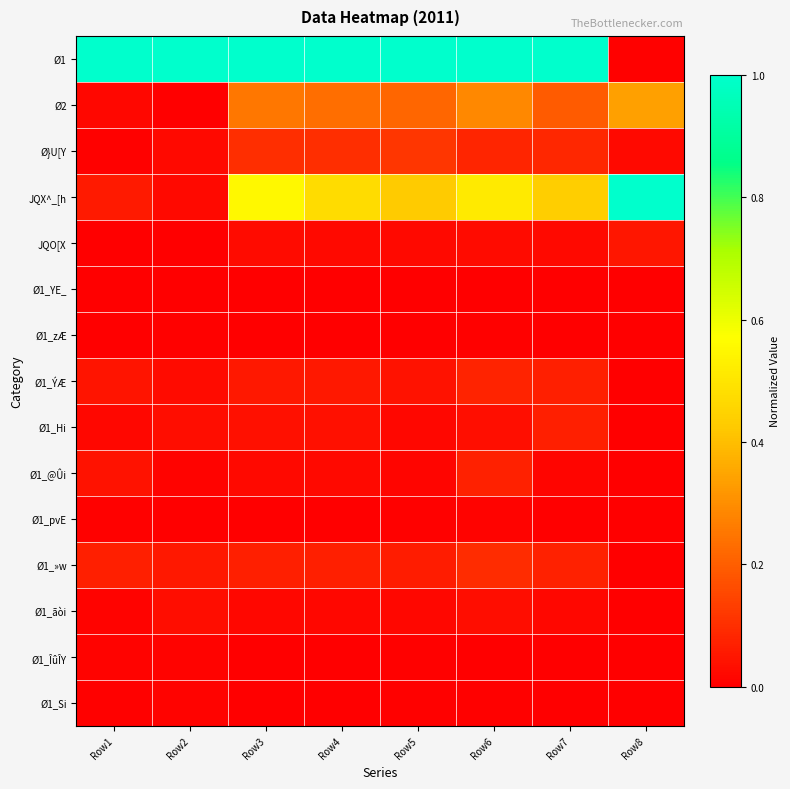

Reading right to left, transcribe all the data shown in this chart.

Ø1: Row8=0.0	Row7=1.0	Row6=1.0	Row5=1.0	Row4=1.0	Row3=1.0	Row2=1.0	Row1=1.0
Ø2: Row8=0.3	Row7=0.2	Row6=0.3	Row5=0.2	Row4=0.2	Row3=0.3	Row2=0.0	Row1=0.0
Ø}U[Y: Row8=0.0	Row7=0.1	Row6=0.1	Row5=0.1	Row4=0.1	Row3=0.1	Row2=0.0	Row1=0.0
JQX^_[h: Row8=1.0	Row7=0.4	Row6=0.5	Row5=0.4	Row4=0.5	Row3=0.6	Row2=0.0	Row1=0.1
JQO[X: Row8=0.0	Row7=0.0	Row6=0.0	Row5=0.0	Row4=0.0	Row3=0.0	Row2=0.0	Row1=0.0
Ø1_YE_: Row8=0.0	Row7=0.0	Row6=0.0	Row5=0.0	Row4=0.0	Row3=0.0	Row2=0.0	Row1=0.0
Ø1_zÆ: Row8=0.0	Row7=0.0	Row6=0.0	Row5=0.0	Row4=0.0	Row3=0.0	Row2=0.0	Row1=0.0
Ø1_ÝÆ: Row8=0.0	Row7=0.1	Row6=0.1	Row5=0.0	Row4=0.1	Row3=0.1	Row2=0.0	Row1=0.0
Ø1_Hi: Row8=0.0	Row7=0.1	Row6=0.0	Row5=0.0	Row4=0.0	Row3=0.0	Row2=0.0	Row1=0.0
Ø1_@Ûi: Row8=0.0	Row7=0.0	Row6=0.1	Row5=0.0	Row4=0.0	Row3=0.0	Row2=0.0	Row1=0.0
Ø1_pvE: Row8=0.0	Row7=0.0	Row6=0.0	Row5=0.0	Row4=0.0	Row3=0.0	Row2=0.0	Row1=0.0
Ø1_»w: Row8=0.0	Row7=0.1	Row6=0.1	Row5=0.1	Row4=0.1	Row3=0.1	Row2=0.1	Row1=0.1
Ø1_ãòi: Row8=0.0	Row7=0.0	Row6=0.0	Row5=0.0	Row4=0.0	Row3=0.0	Row2=0.0	Row1=0.0
Ø1_ÎûÎY: Row8=0.0	Row7=0.0	Row6=0.0	Row5=0.0	Row4=0.0	Row3=0.0	Row2=0.0	Row1=0.0
Ø1_Si: Row8=0.0	Row7=0.0	Row6=0.0	Row5=0.0	Row4=0.0	Row3=0.0	Row2=0.0	Row1=0.0